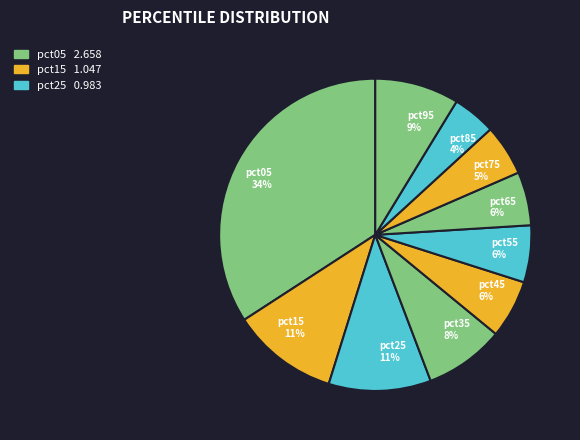

Is there any slice that represents more than half of the pie?

No